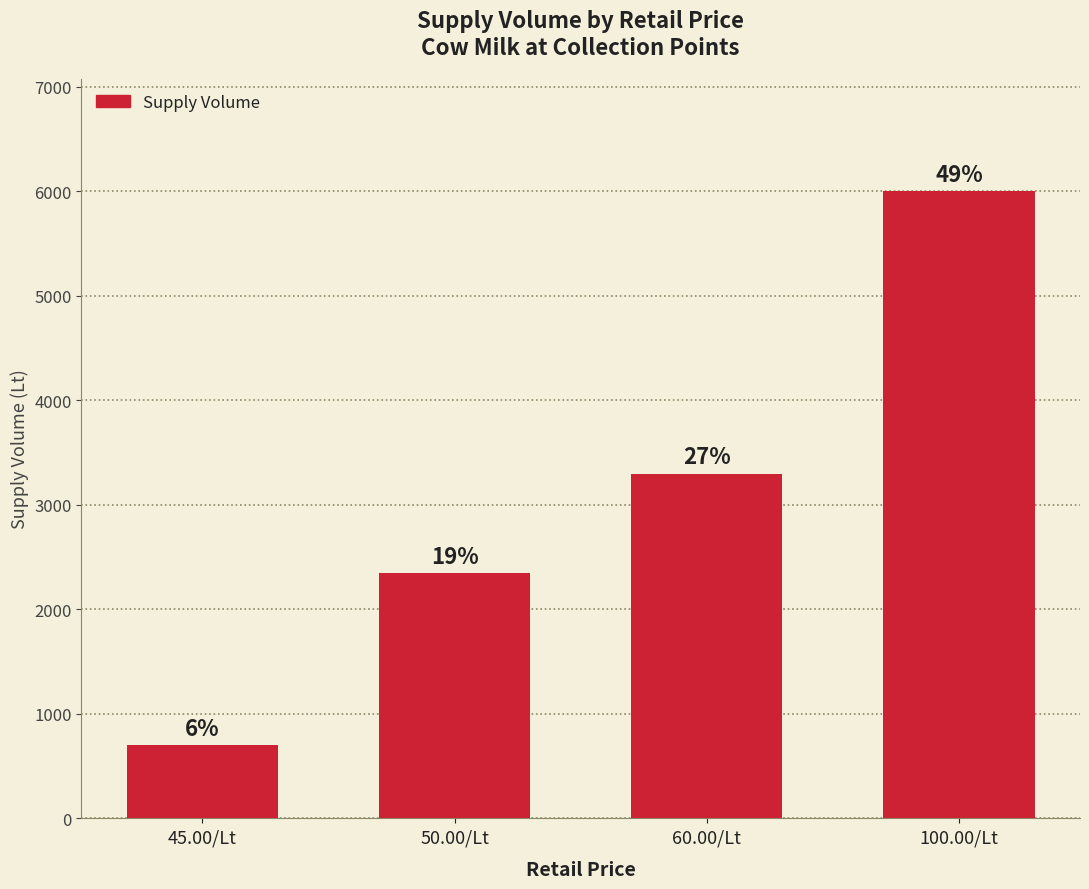

Are the bars horizontal?

No